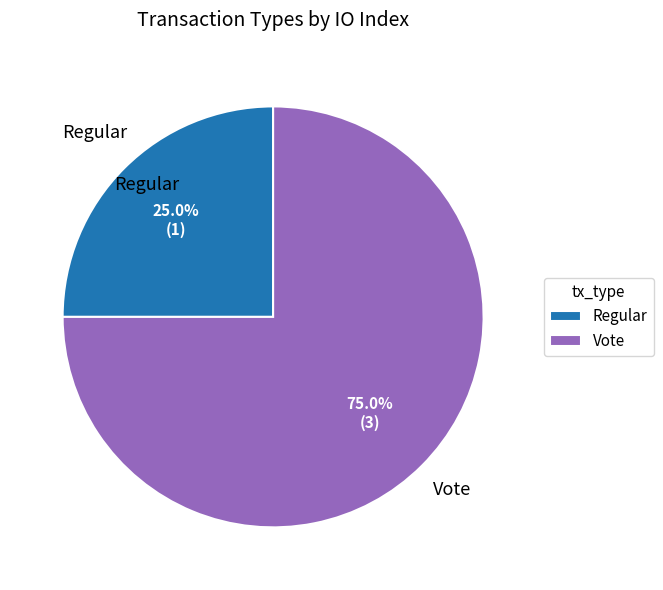

Which category has the biggest portion of the pie?

Vote